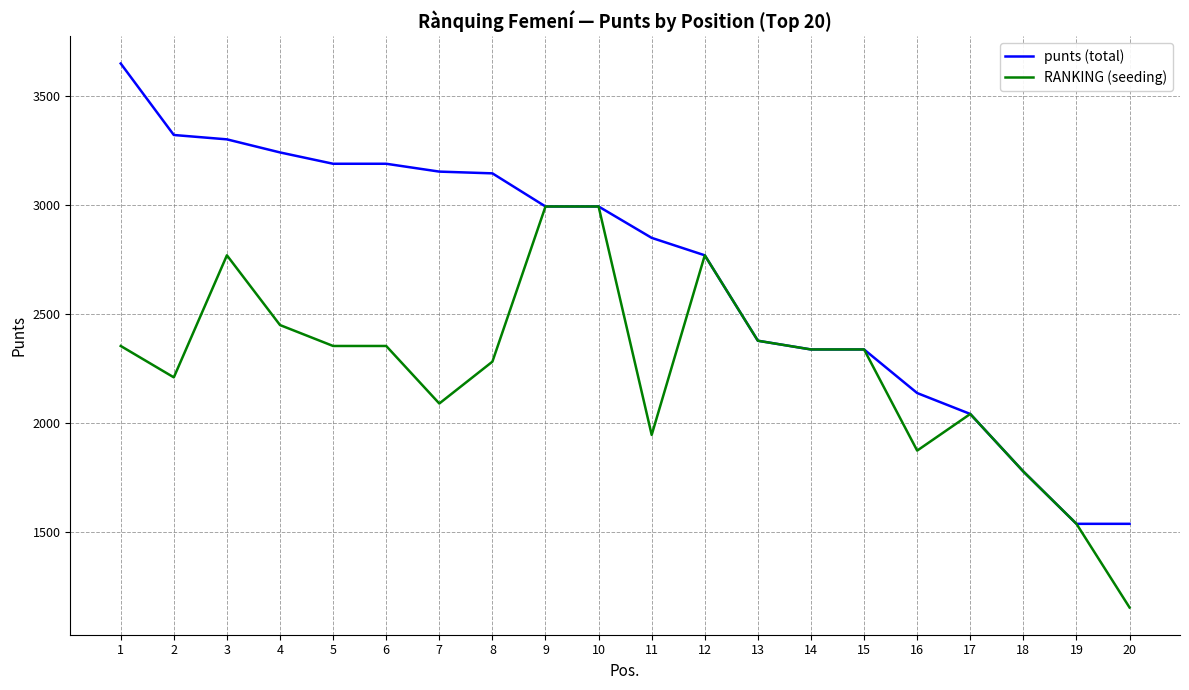

Rank the series by their average value, from highest to lowest.

punts (total), RANKING (seeding)